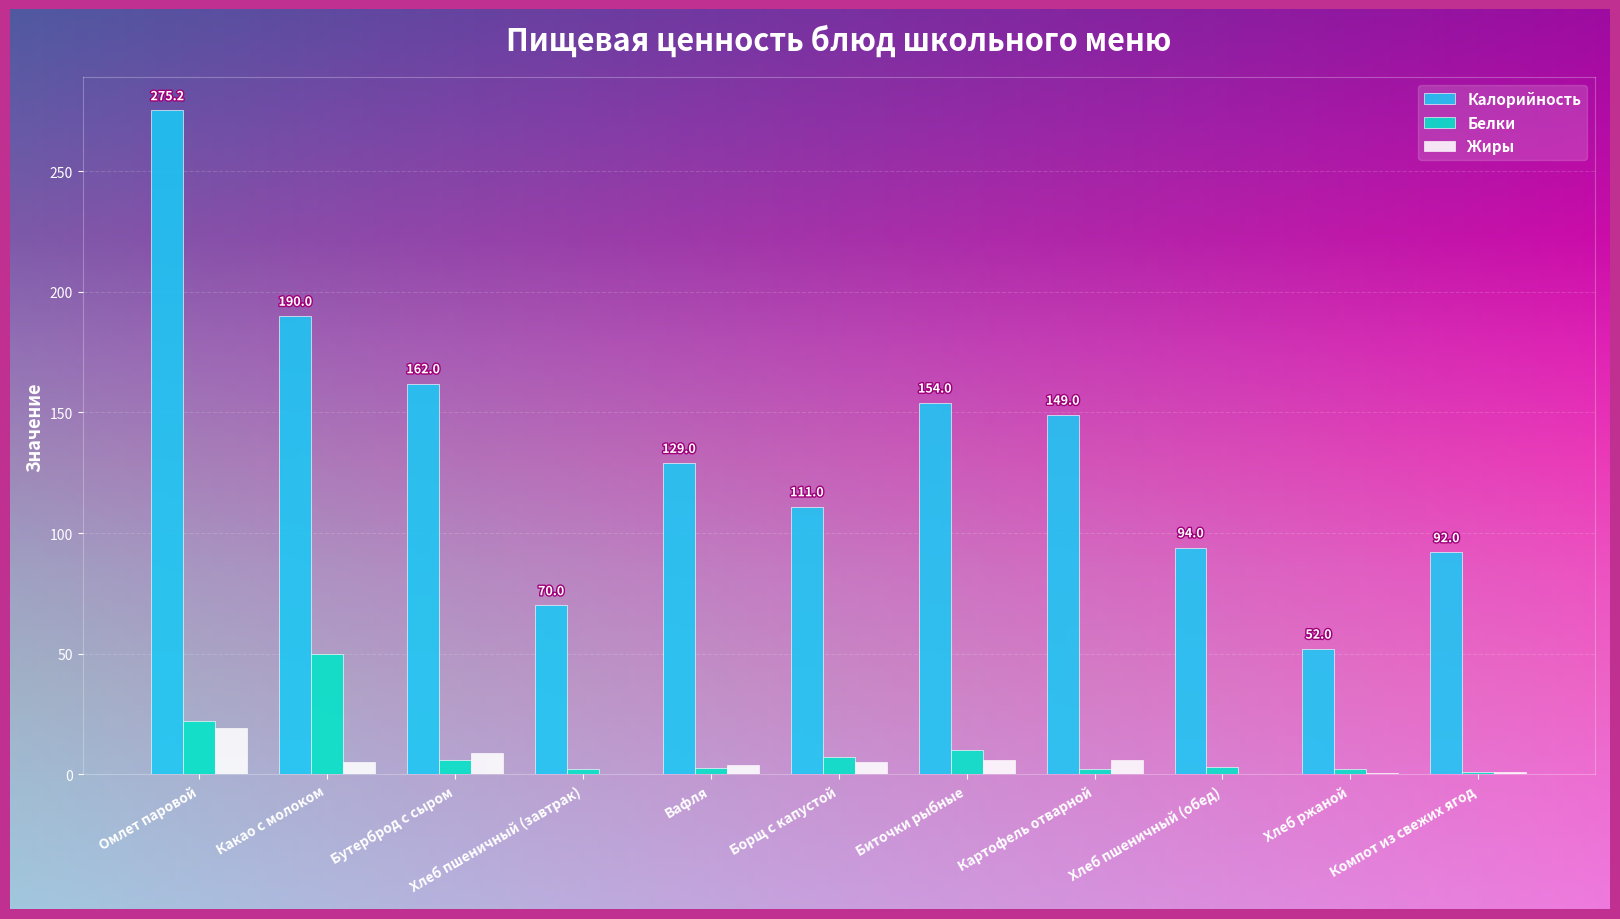

Read the Жиры value at Хлеб пшеничный (обед).

0.3